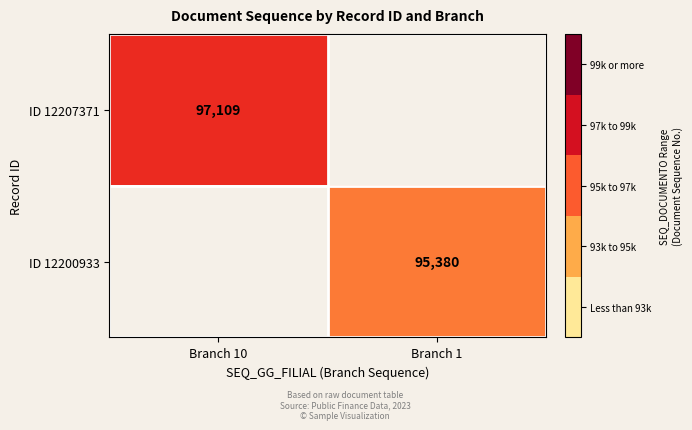

The ID 12200933 series shows 95380 at Branch 1. True or false?

True